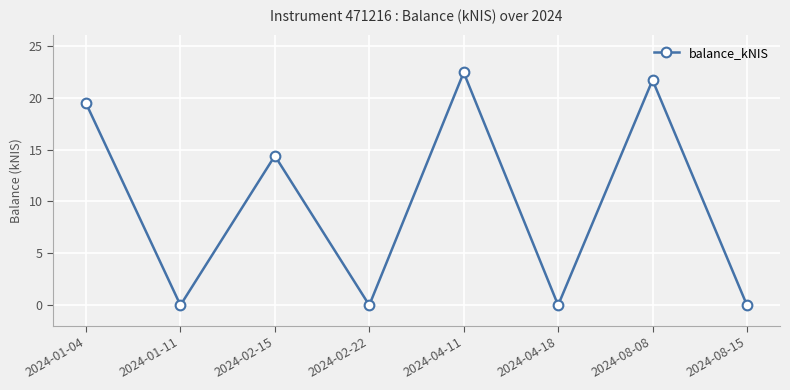

Count the number of data series in this chart.

1